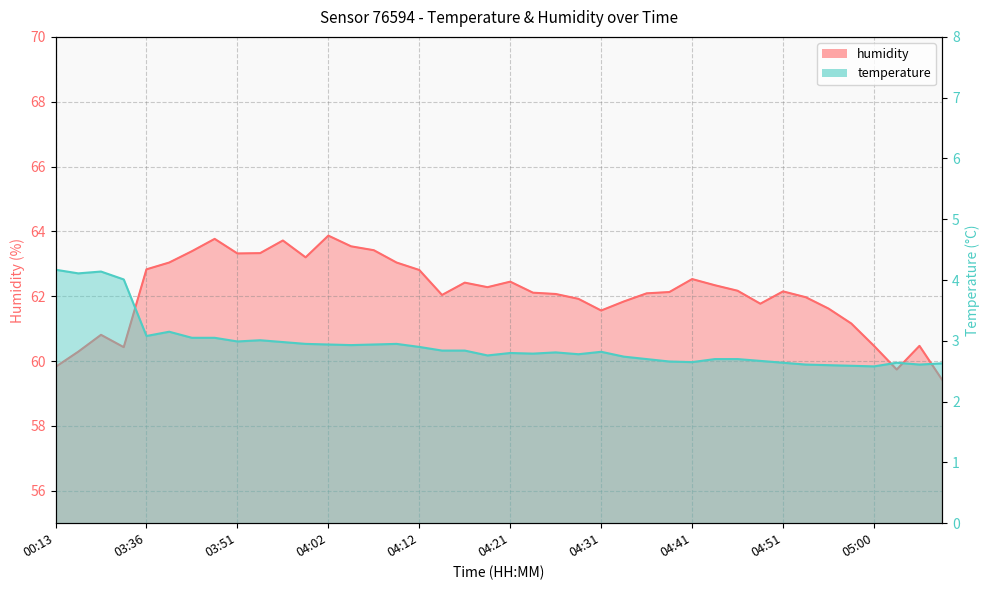

Where is humidity nearest to the value 61?

04:58